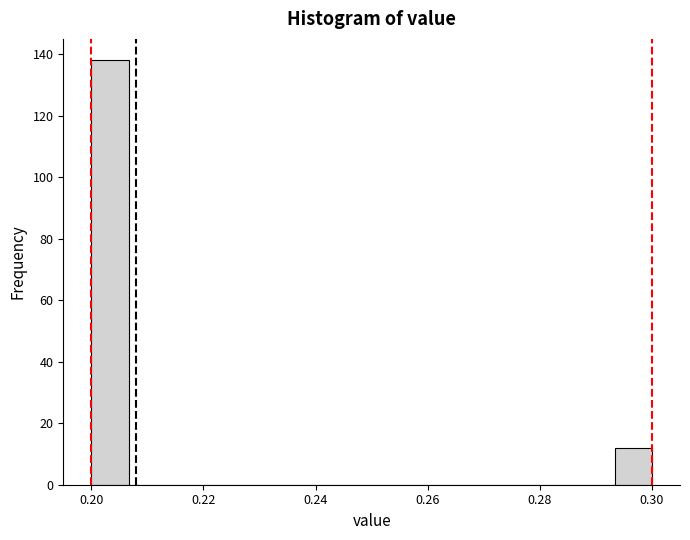

Read against the x-axis, roughly where is the centre of the tallest bar?

0.204